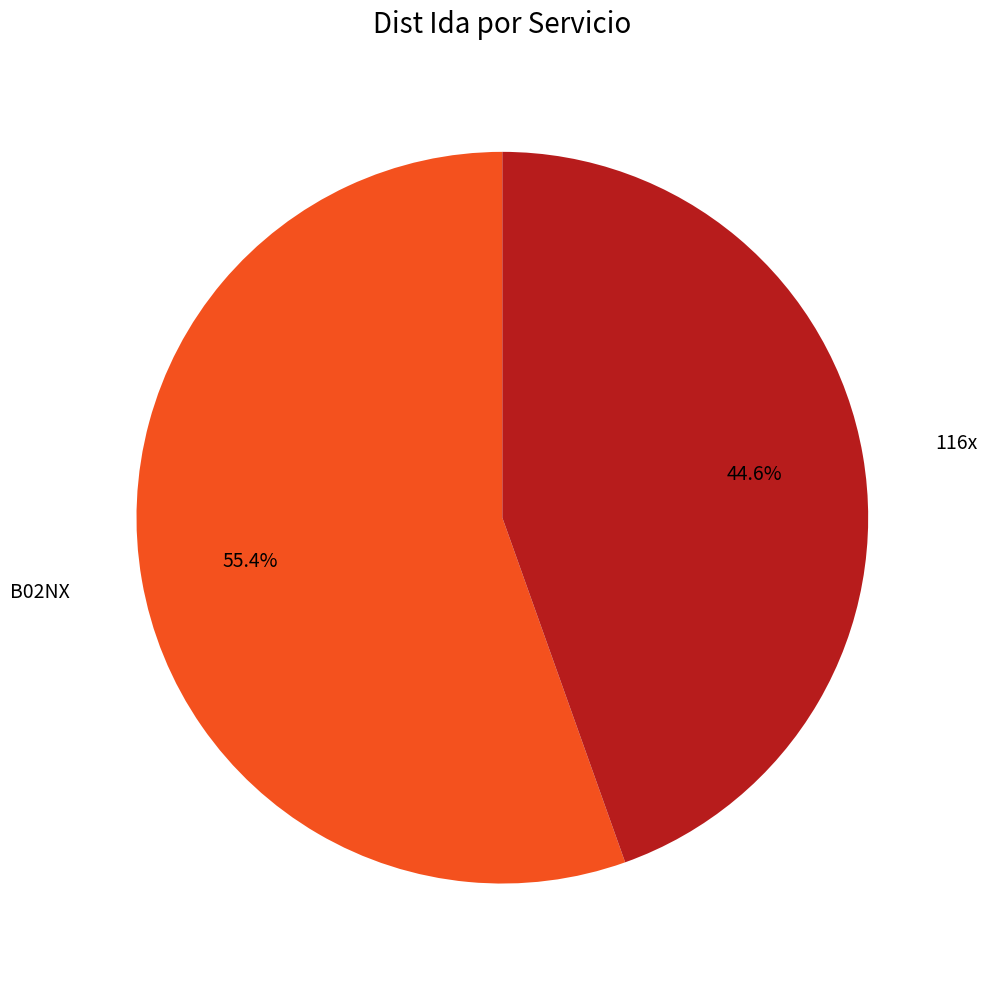

How many slices are in this pie chart?

2